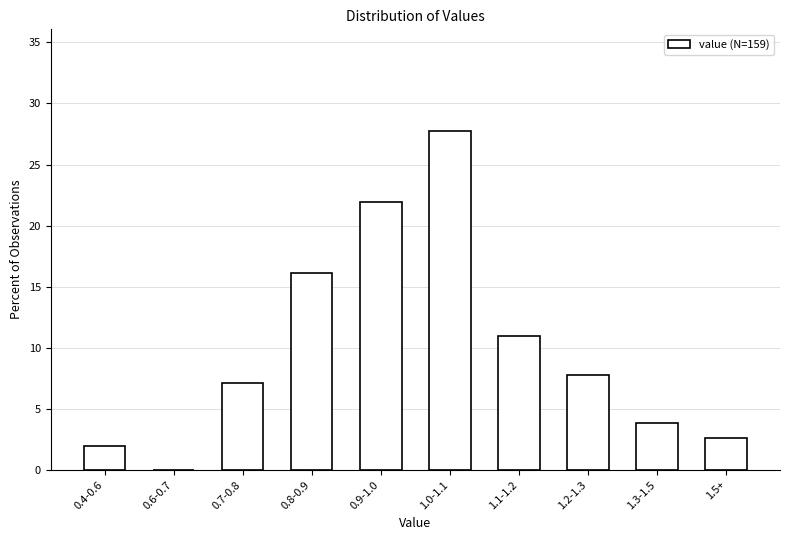

Reading right to left, list all the values displayed in this chart.

1.5+=2.6	1.3-1.5=3.9	1.2-1.3=7.7	1.1-1.2=11.0	1.0-1.1=27.7	0.9-1.0=21.9	0.8-0.9=16.1	0.7-0.8=7.1	0.6-0.7=0.0	0.4-0.6=1.9